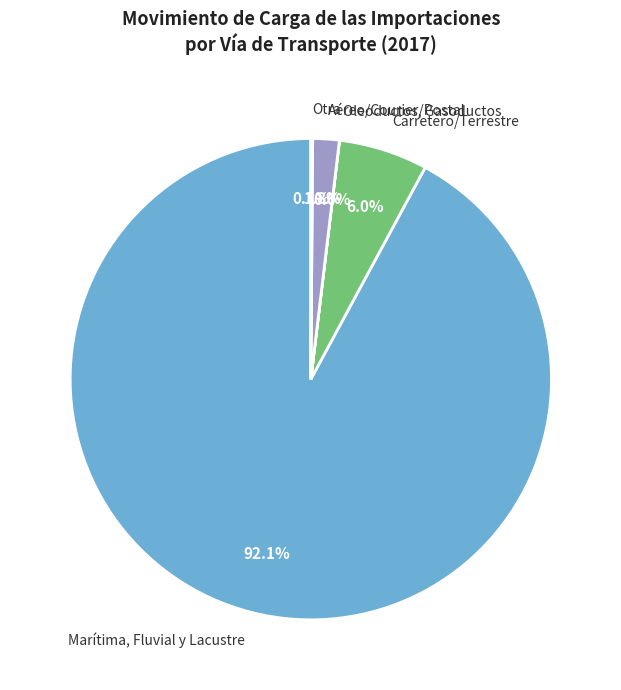

Which slice is the largest?

Marítima, Fluvial y Lacustre